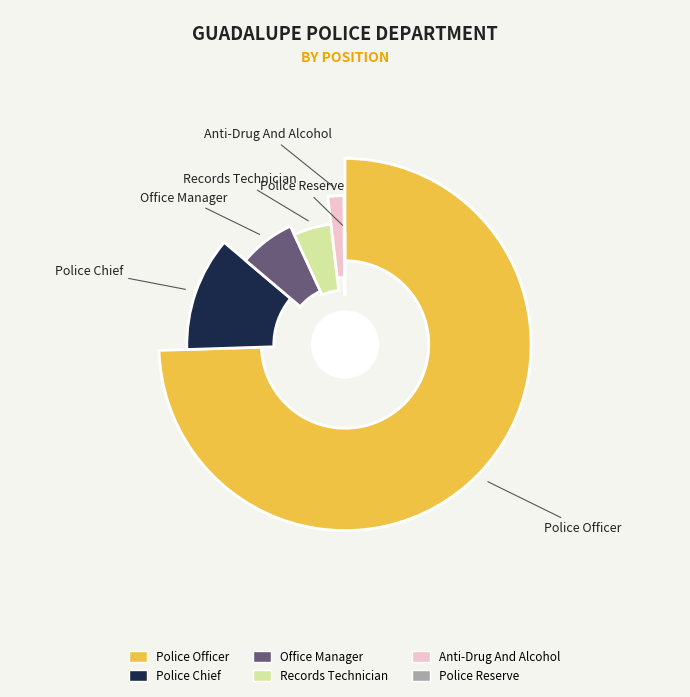

What percentage do Office Manager and Police Officer together represent?

81.4%